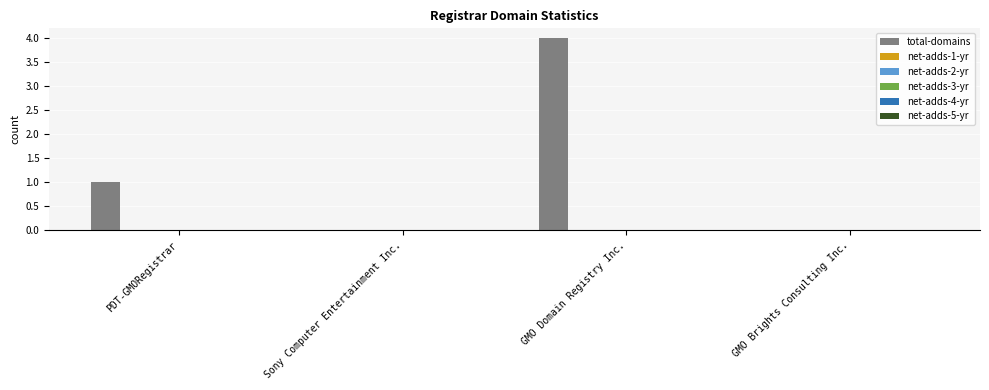

What is the sum of all values?

5